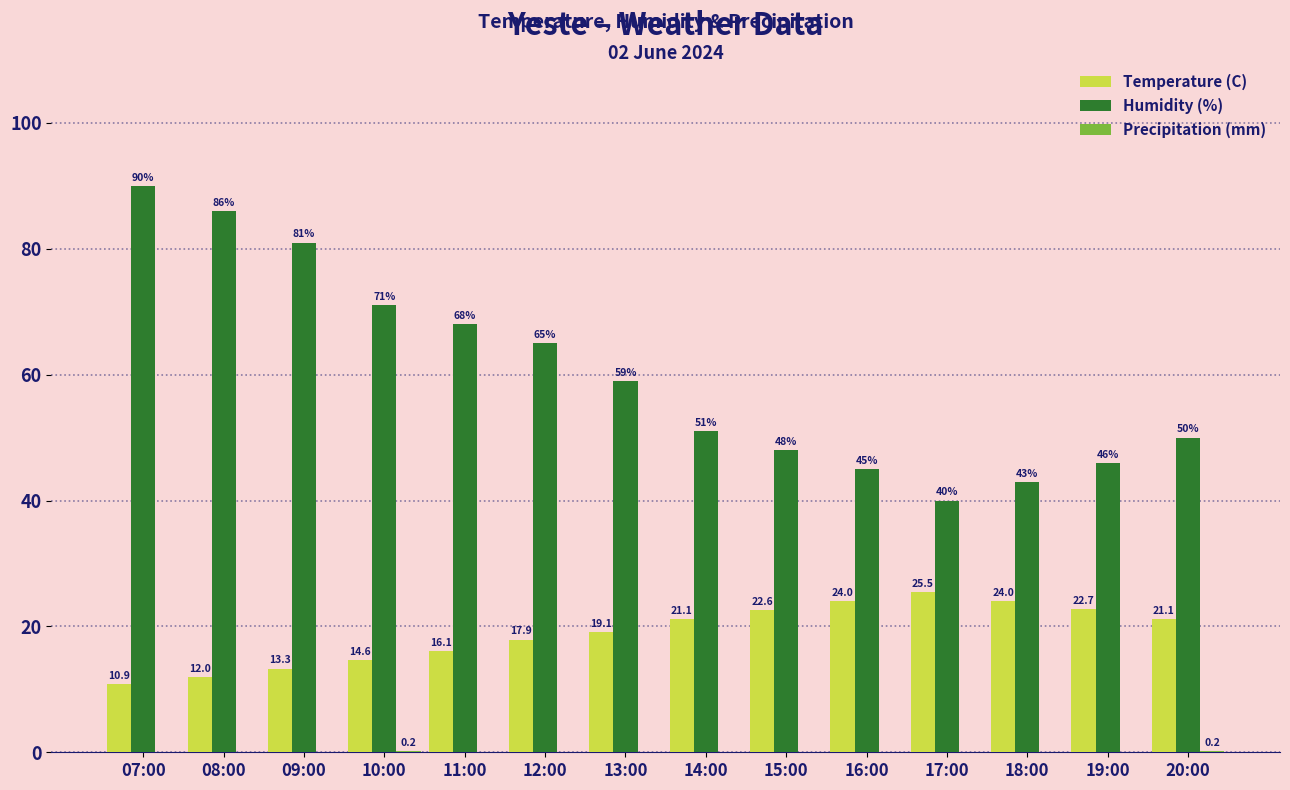

Does the chart contain stacked bars?

No